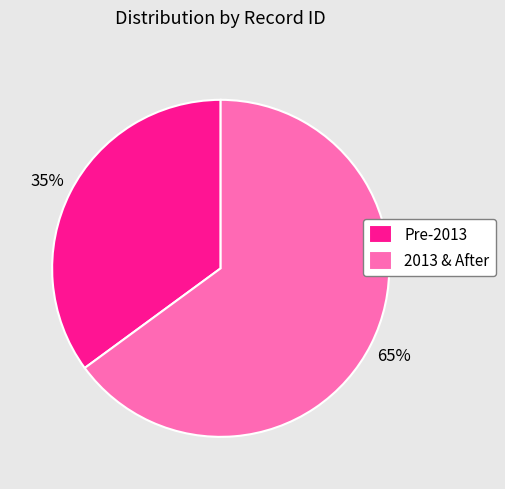

Is there any slice that represents more than half of the pie?

Yes